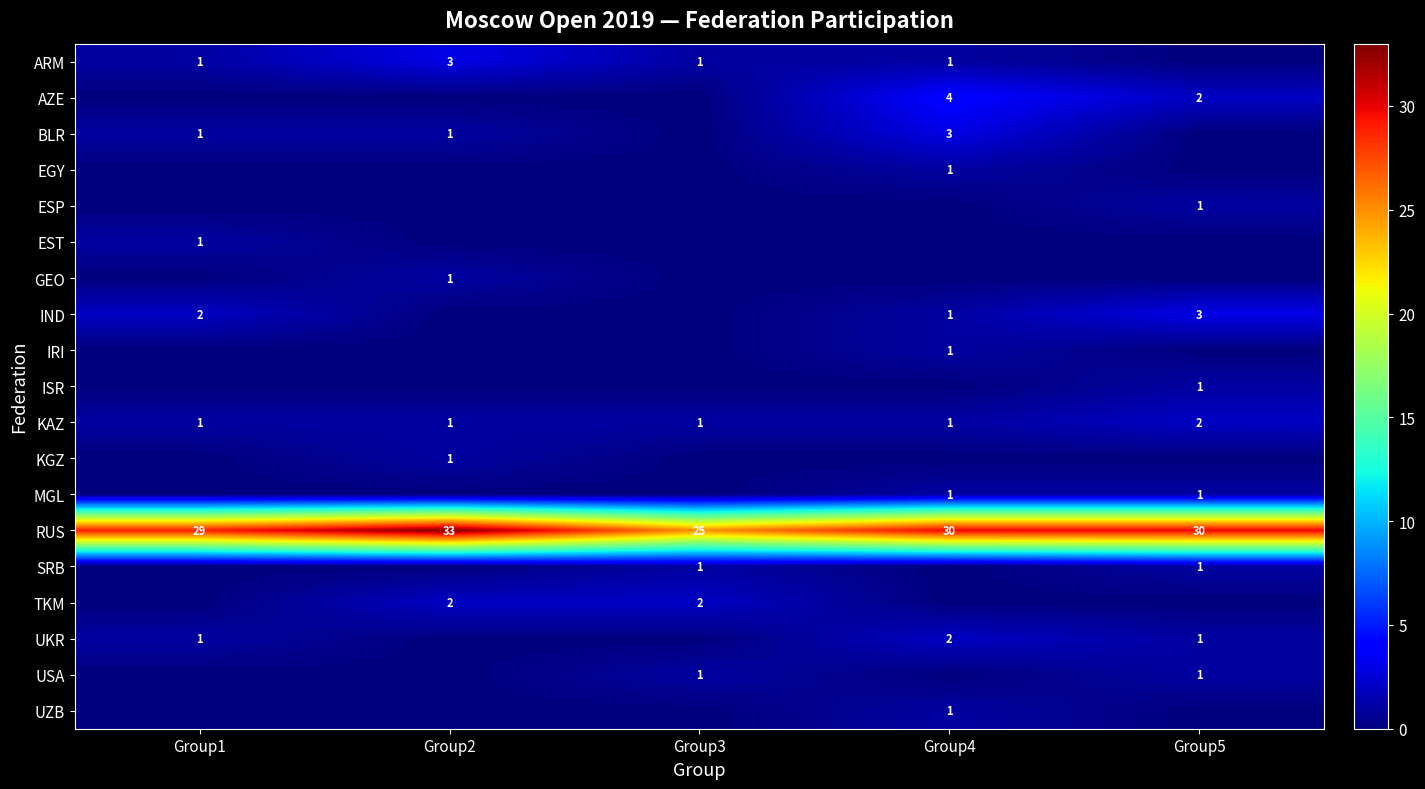

The AZE series shows 4 at Group4. True or false?

True